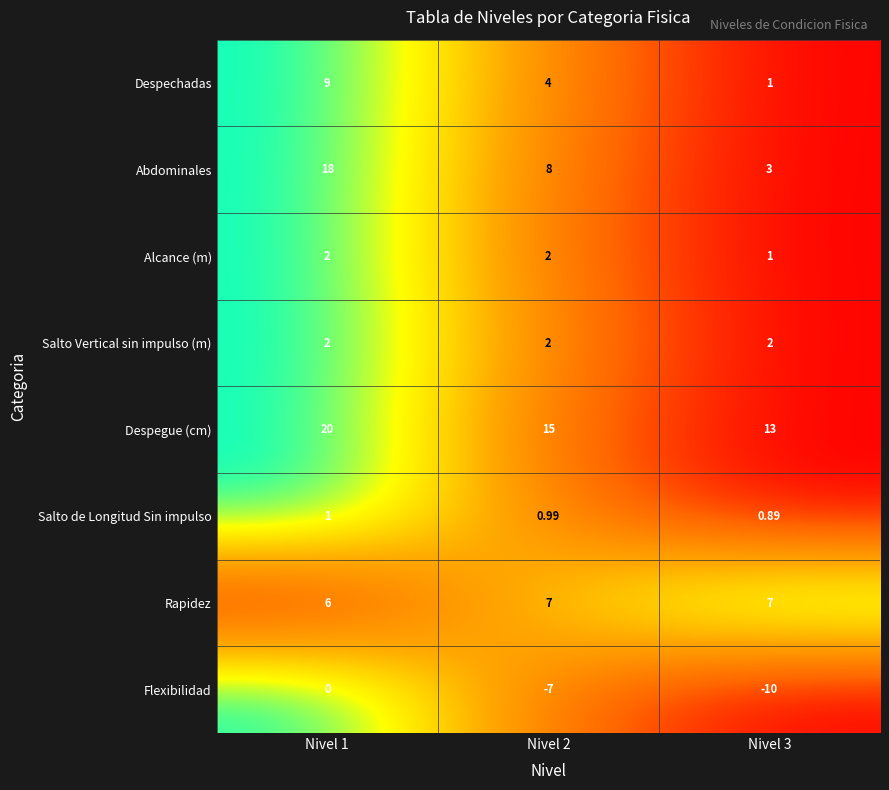

Is the value of Despechadas at Nivel 1 greater than the value of Flexibilidad at Nivel 3?

Yes